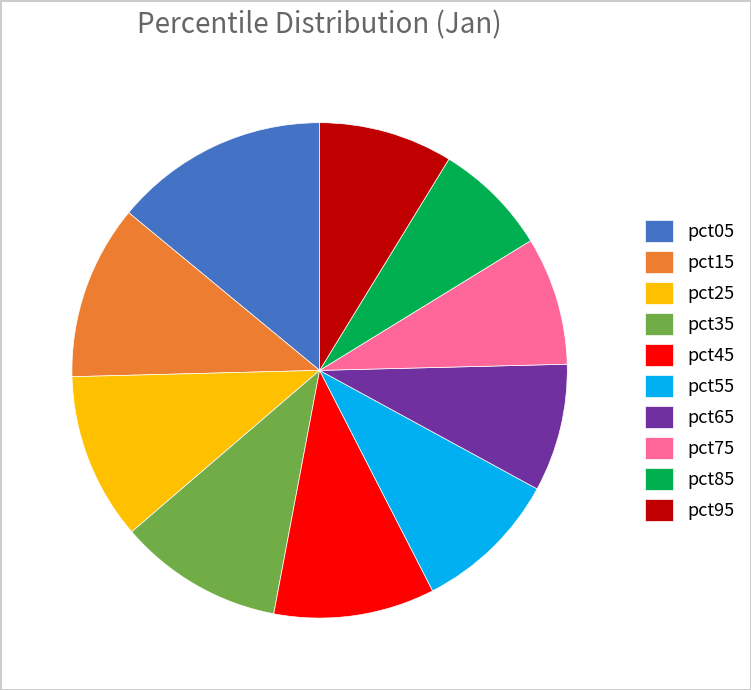

Which category has the biggest portion of the pie?

pct05